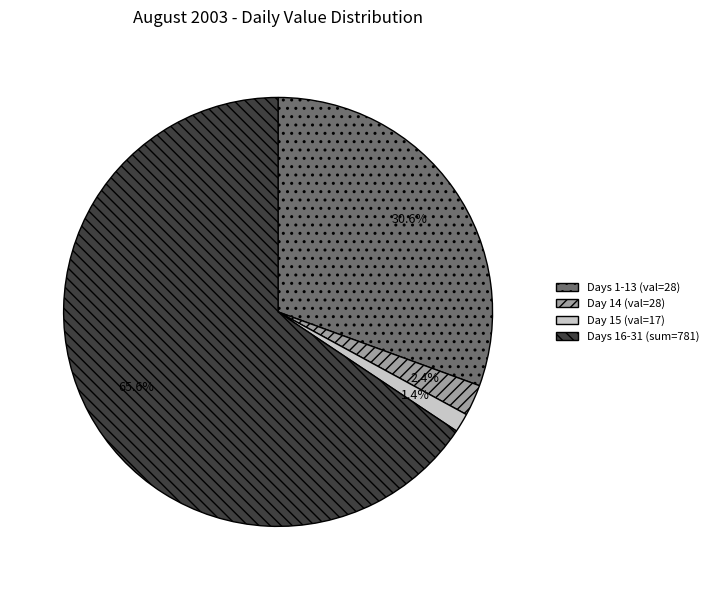

Between Day 15 (val=17) and Days 16-31 (sum=781), which is larger?

Days 16-31 (sum=781)